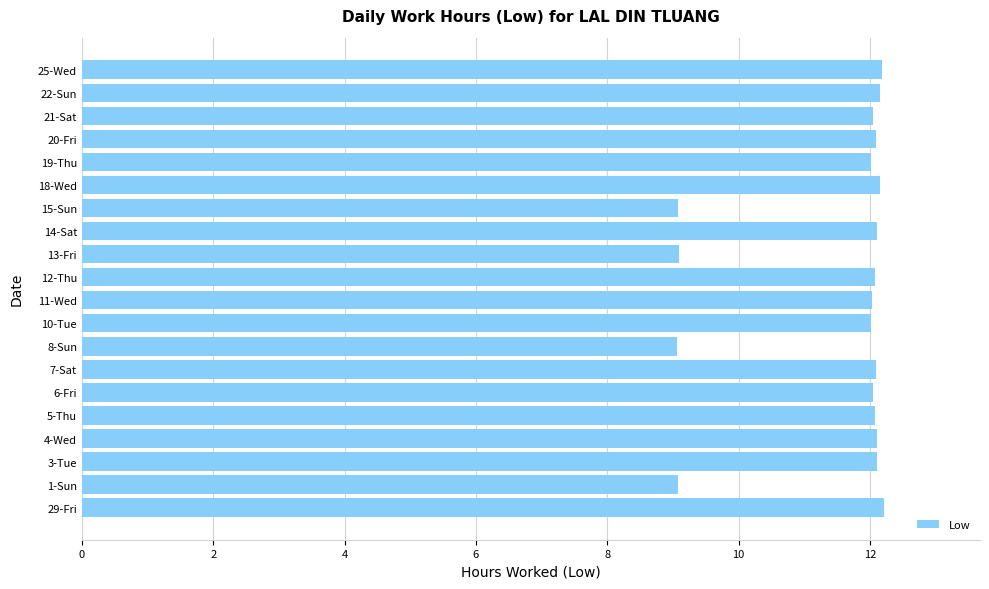

The chart shows a value of 21.2 at 12-Thu. True or false?

False